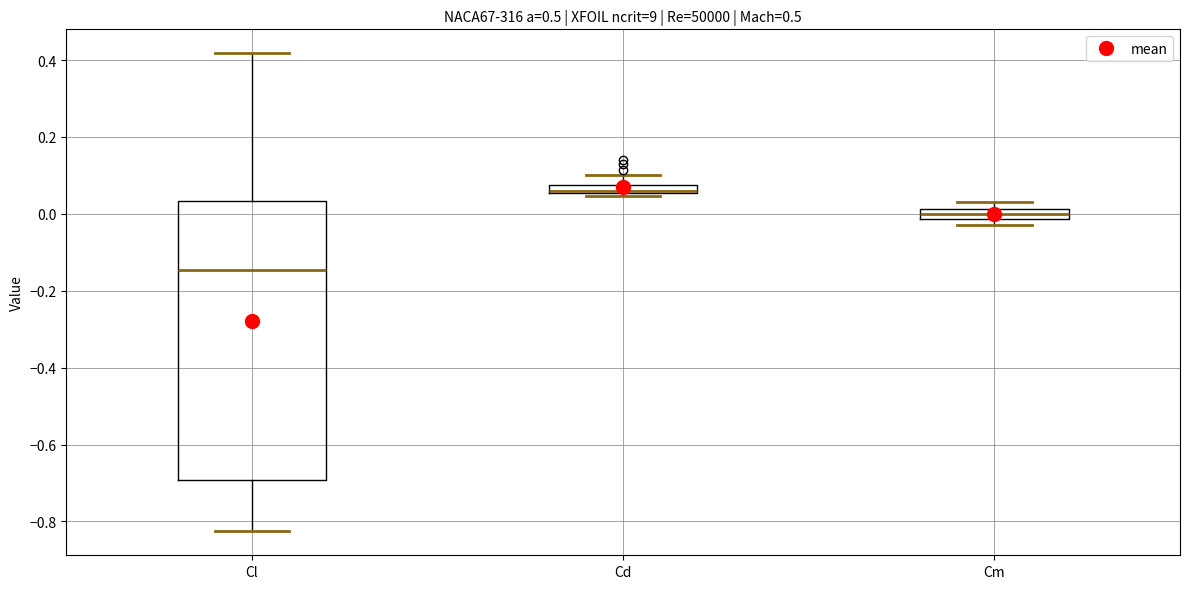

Where is the lower edge of the box for Cm on the y-axis? The values are not printed on the chart, so give them approximately, as read against the axis.

-0.02